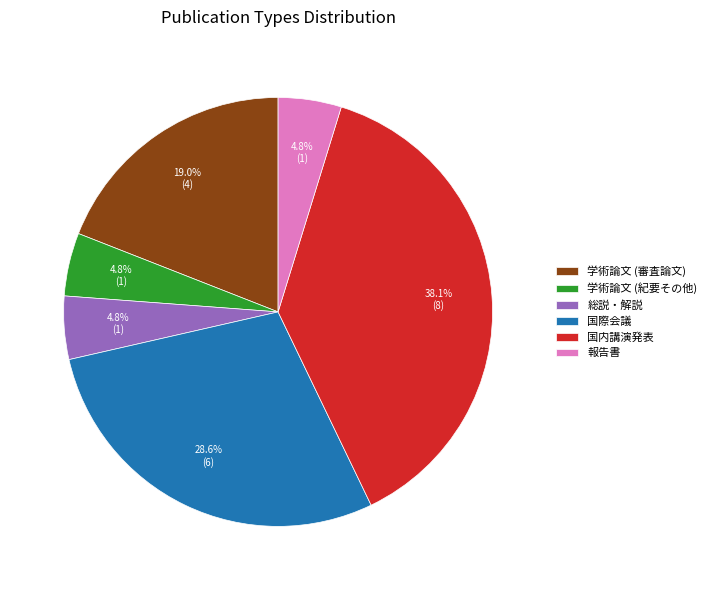

To the nearest percent, what is the combined percentage of 学術論文 (審査論文) and 学術論文 (紀要その他)?

24%